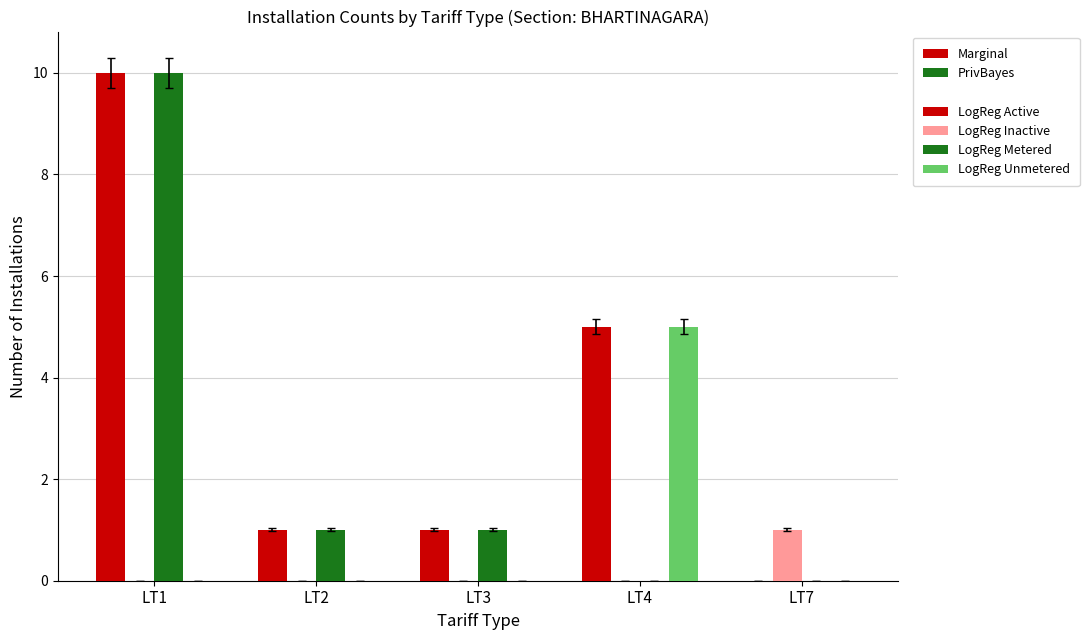

Count the number of data series in this chart.

4